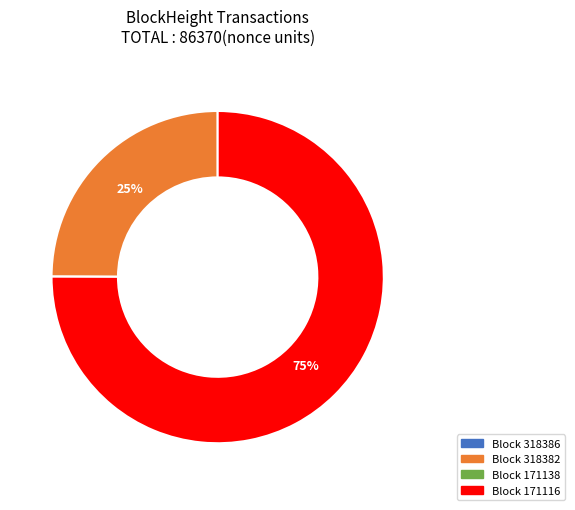

Is there a majority slice in this chart?

Yes